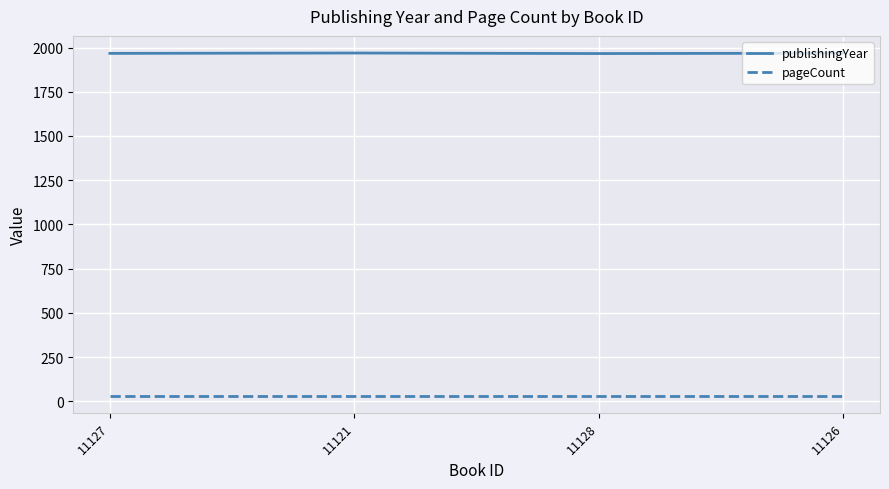

Is this an area chart (filled region under the line)?

No